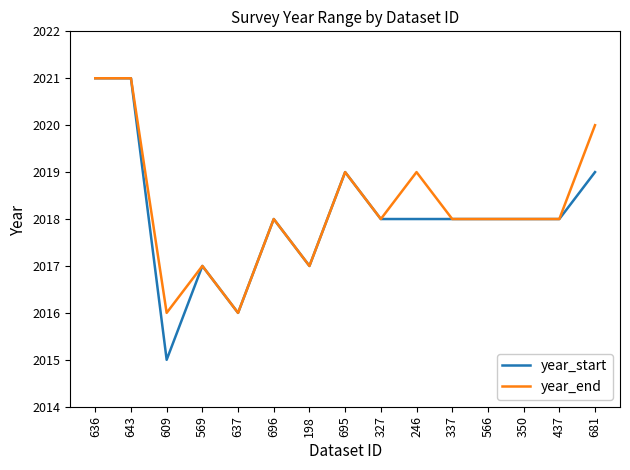

Which series has the largest range (max minus min)?

year_start